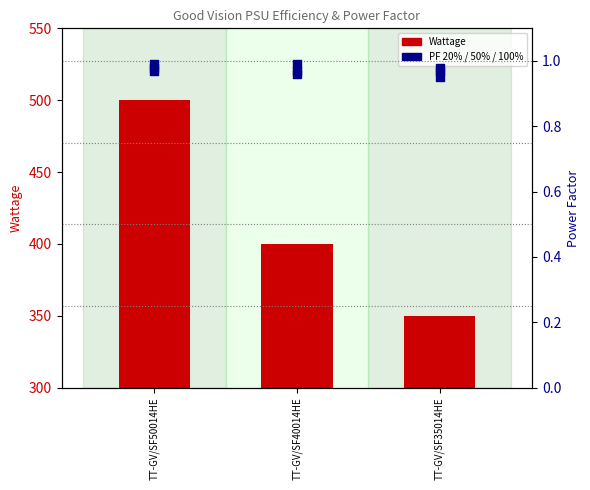

Is the value of Wattage at TT-GV/SF50014HE greater than the value of PF 20% at TT-GV/SF35014HE?

Yes